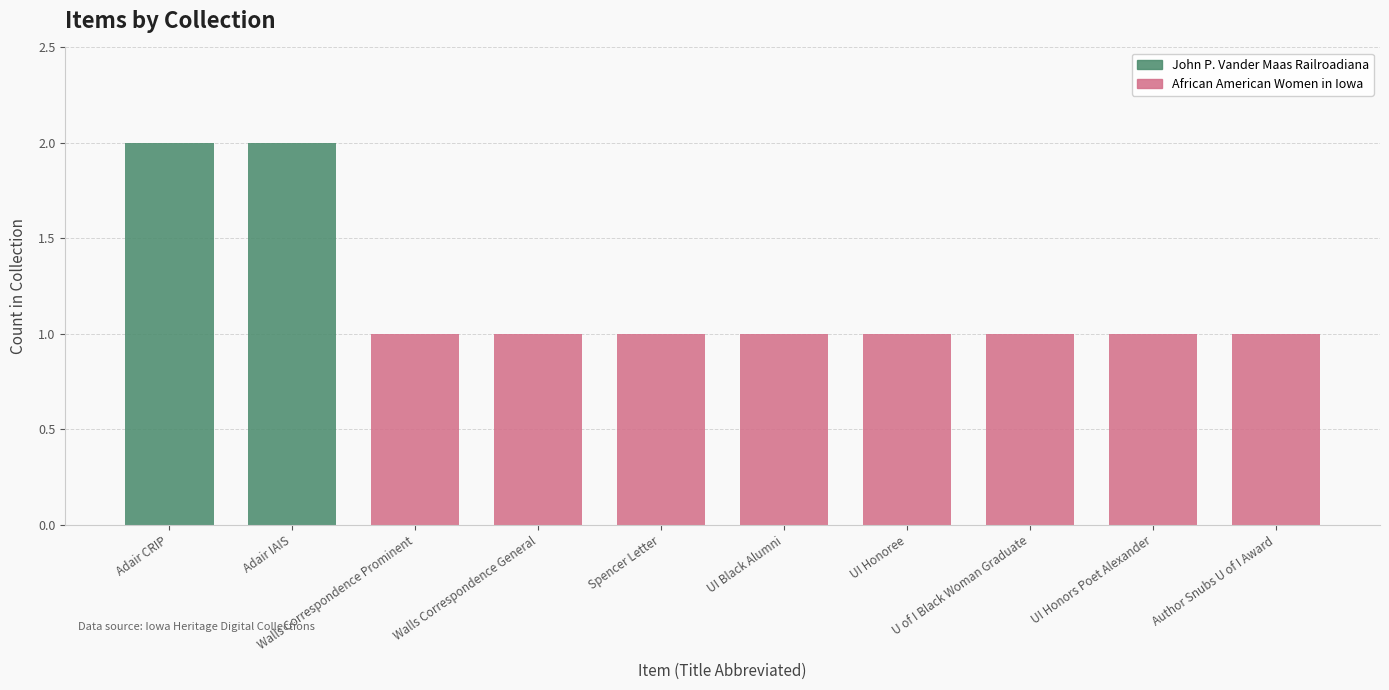

The value of John P. Vander Maas Railroadiana at U of I Black Woman Graduate is -1. True or false?

False